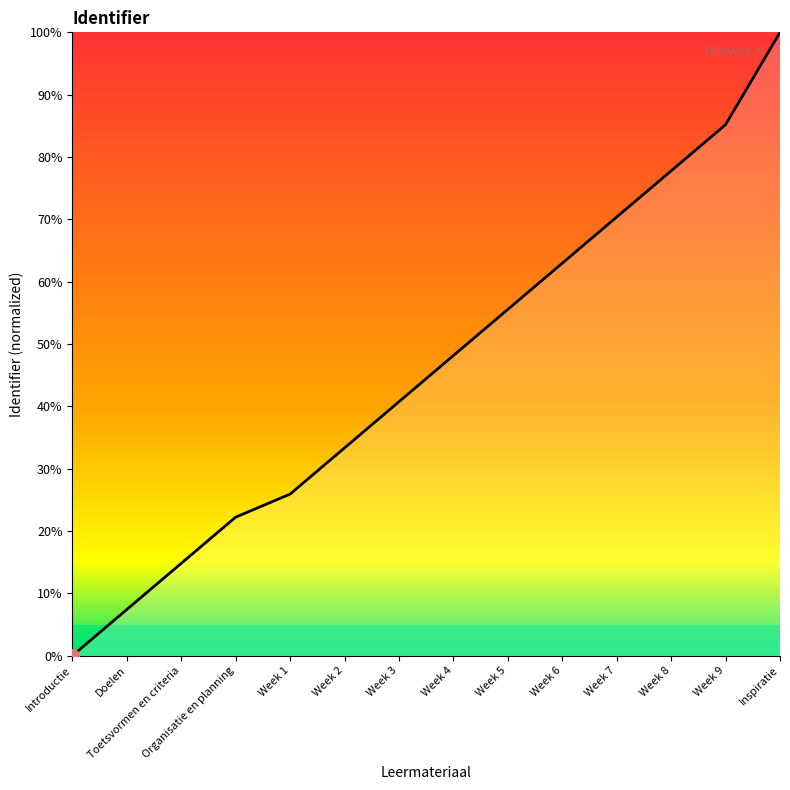

List the labels in order of value, smallest first.

Introductie, Doelen, Toetsvormen en criteria, Organisatie en planning, Week 1, Week 2, Week 3, Week 4, Week 5, Week 6, Week 7, Week 8, Week 9, Inspiratie